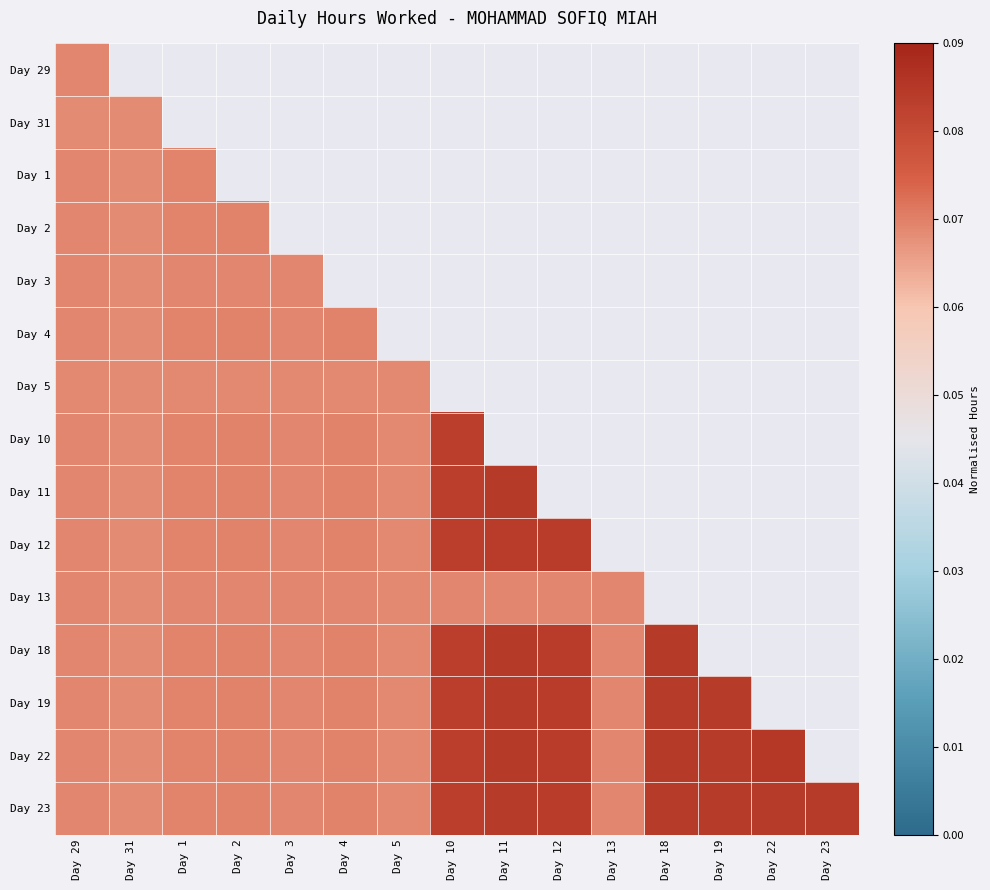

What is the greatest value displayed?

0.1